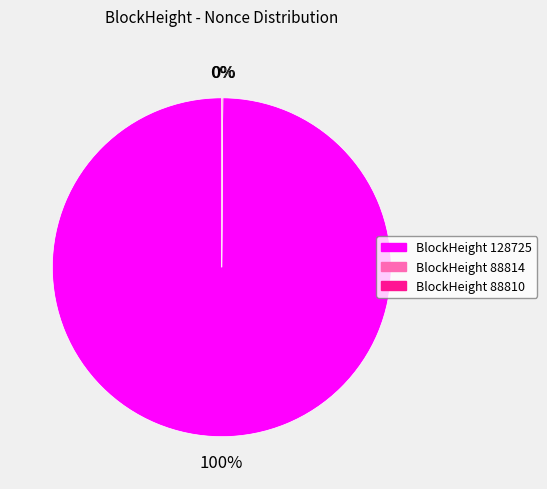

To the nearest percent, what is the average slice percentage?

33%